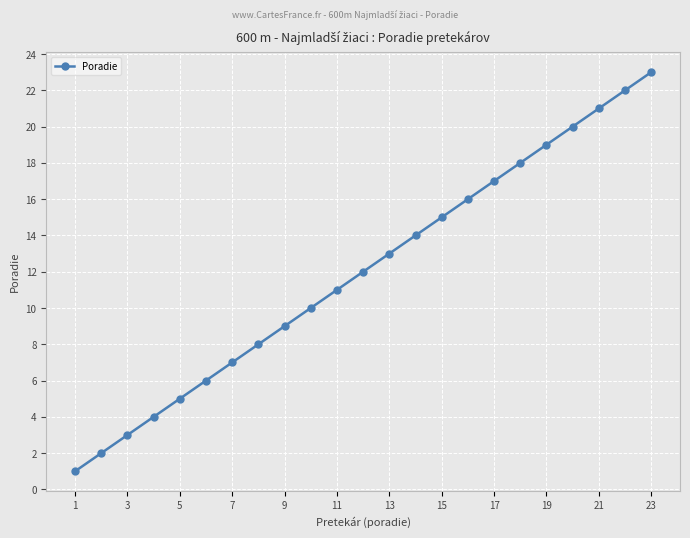

What is the greatest value displayed?

23